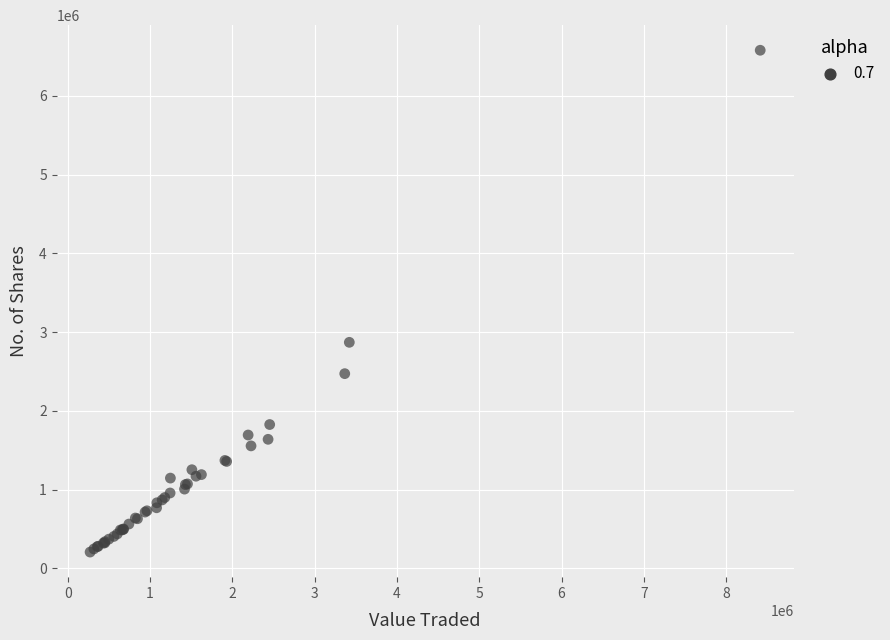

What Y value in the scatter plot is closest to 3393353?

2870390